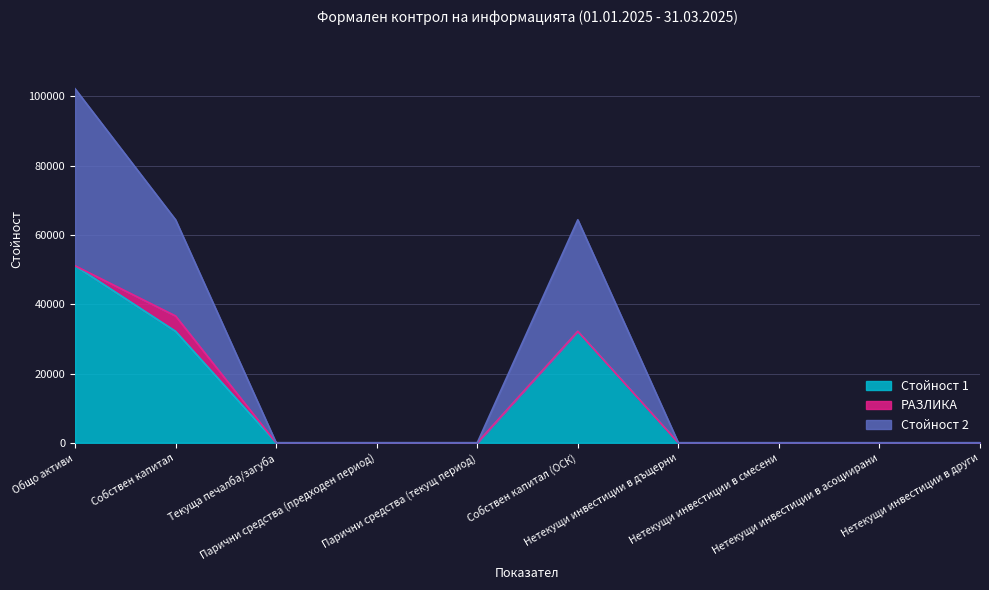

At which category is the sum across all series the highest?

Общо активи